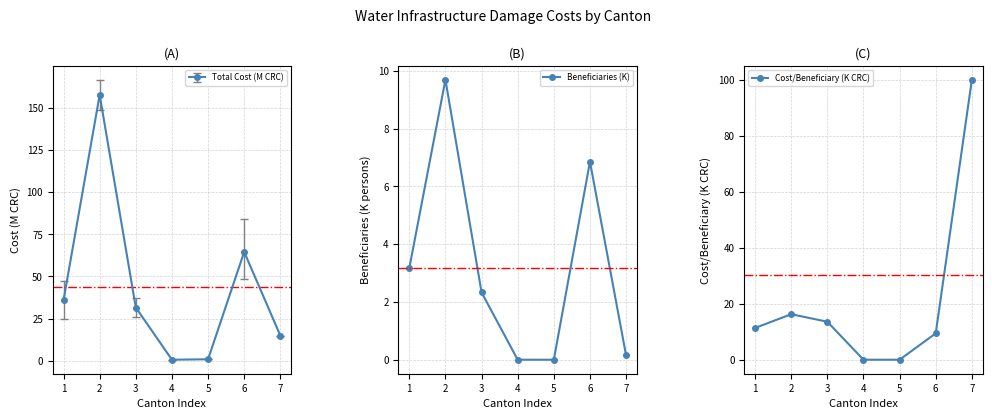

How many positive values does the Cost/Beneficiary (K CRC) series have?

5